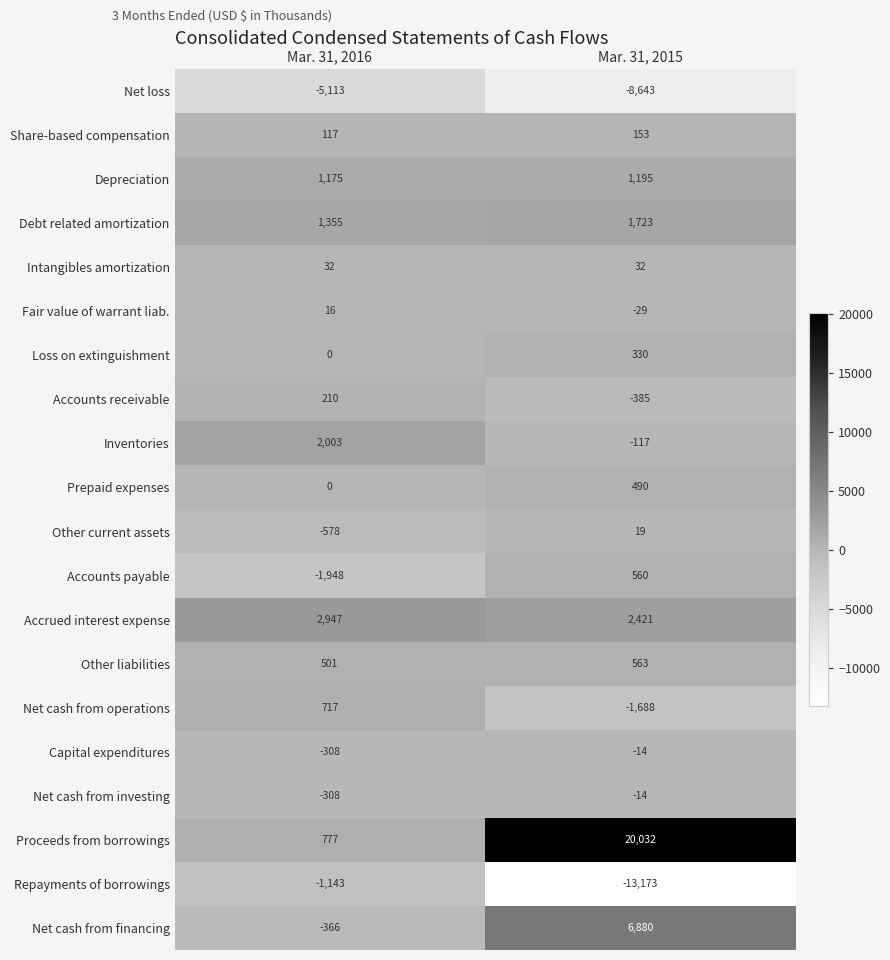

Which series has the largest range (max minus min)?

Proceeds from borrowings